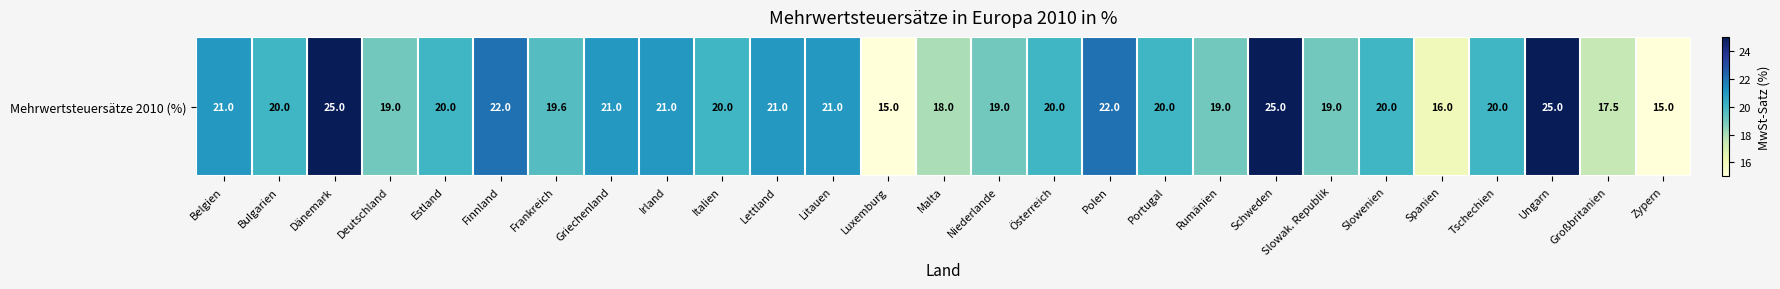

What is the change in value from Finnland to Ungarn?

+3.0